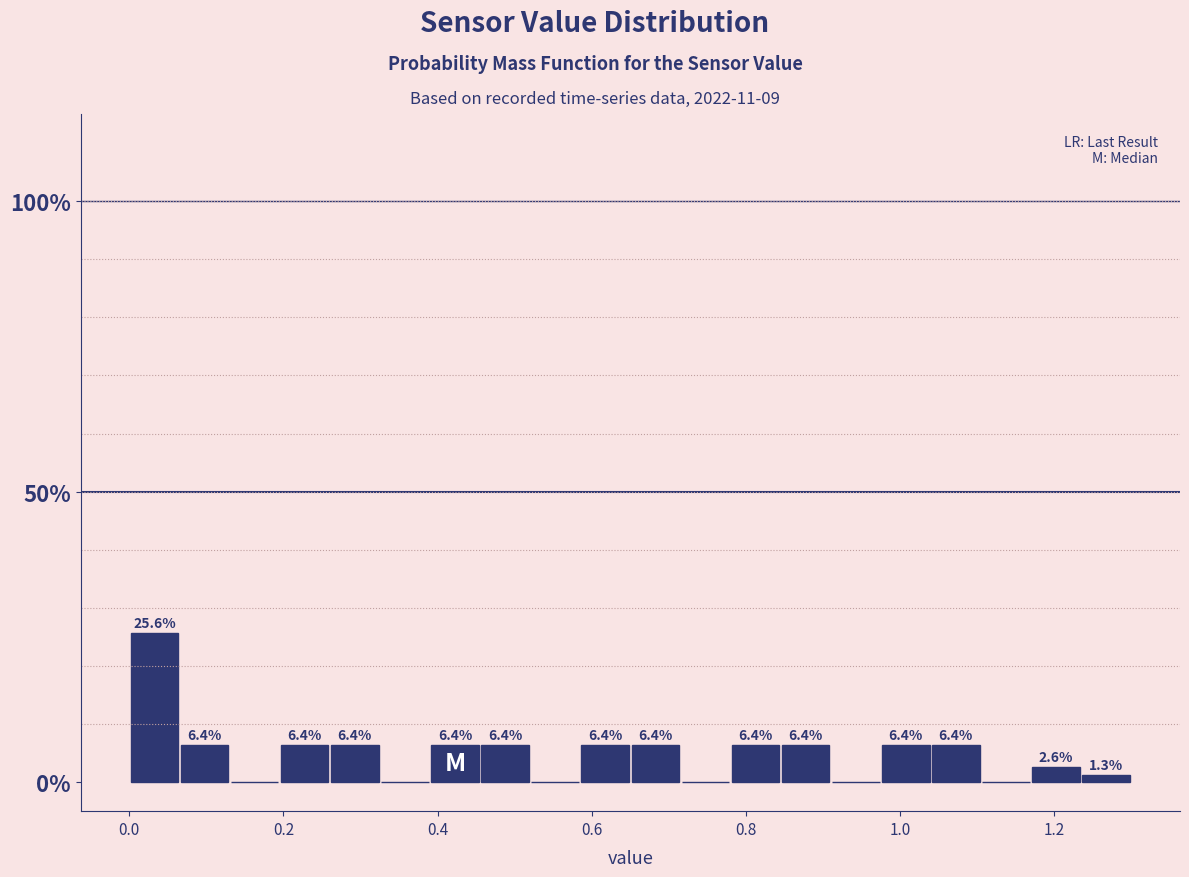

Around what value on the x-axis is the tallest bar? Give the approximate position of its centre, as read against the axis.

0.04